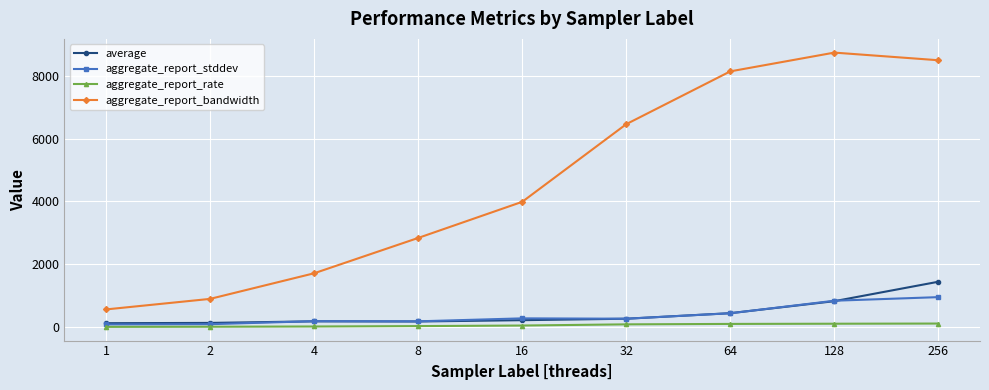

What is the difference between the aggregate_report_rate values at 2 and 16?

38.0